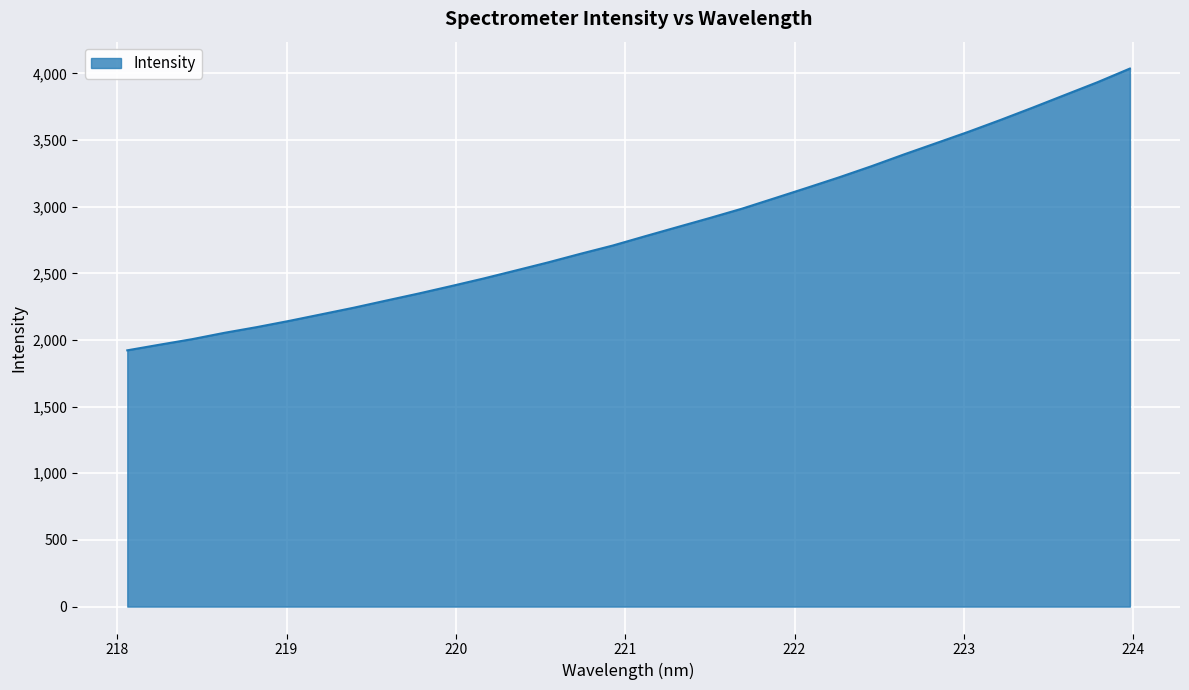

What is the maximum value shown in the chart?

4035.6